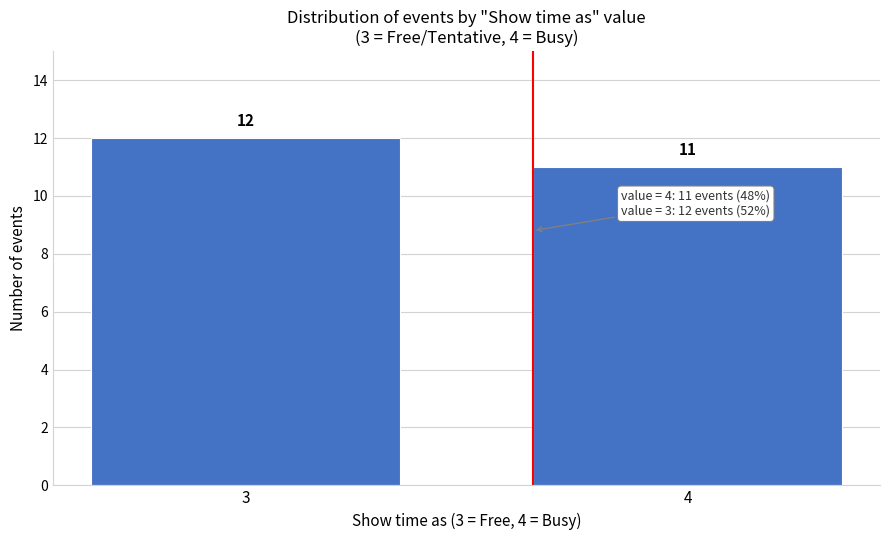

Reading left to right, transcribe all the data shown in this chart.

12	11